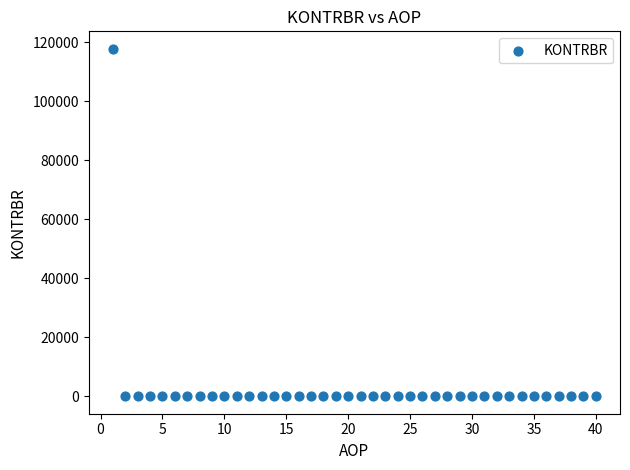

What is the range of X values (max minus min)?

39.0